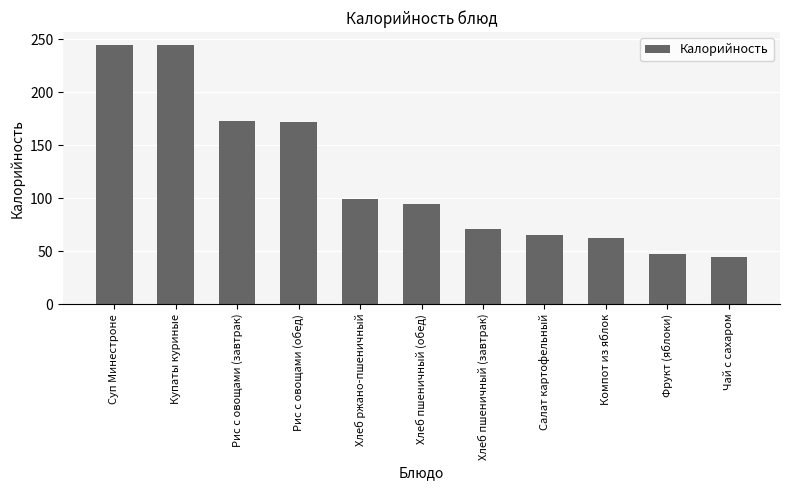

What position from the left is Рис с овощами (обед)?

4